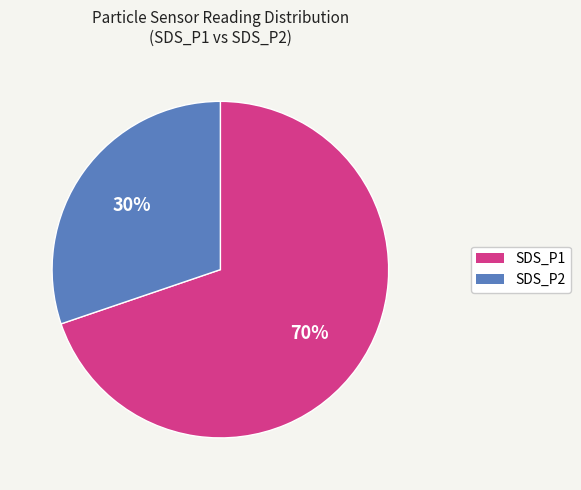

Count the number of slices in the pie.

2